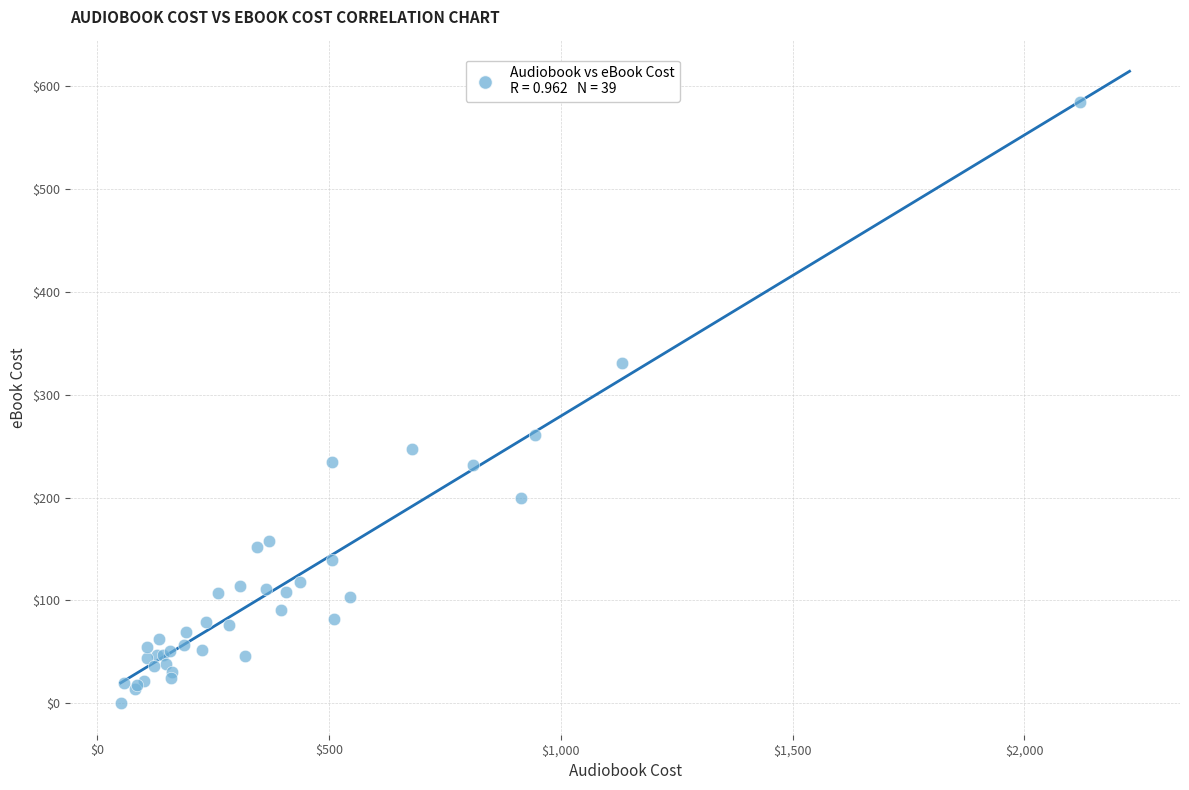

What Y value in the scatter plot is closest to 292?

260.9